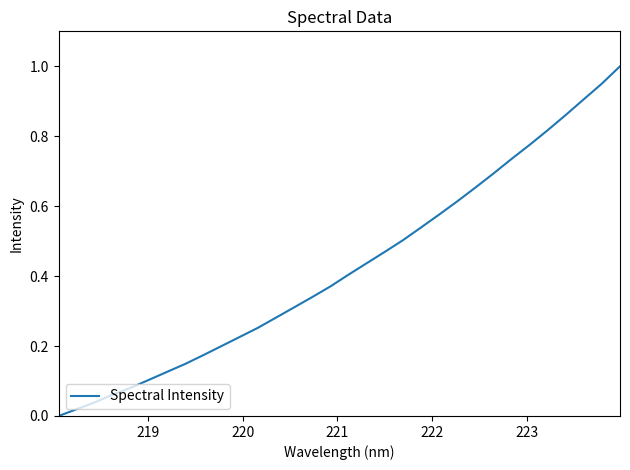

What is the difference between the maximum and minimum values?

1.0